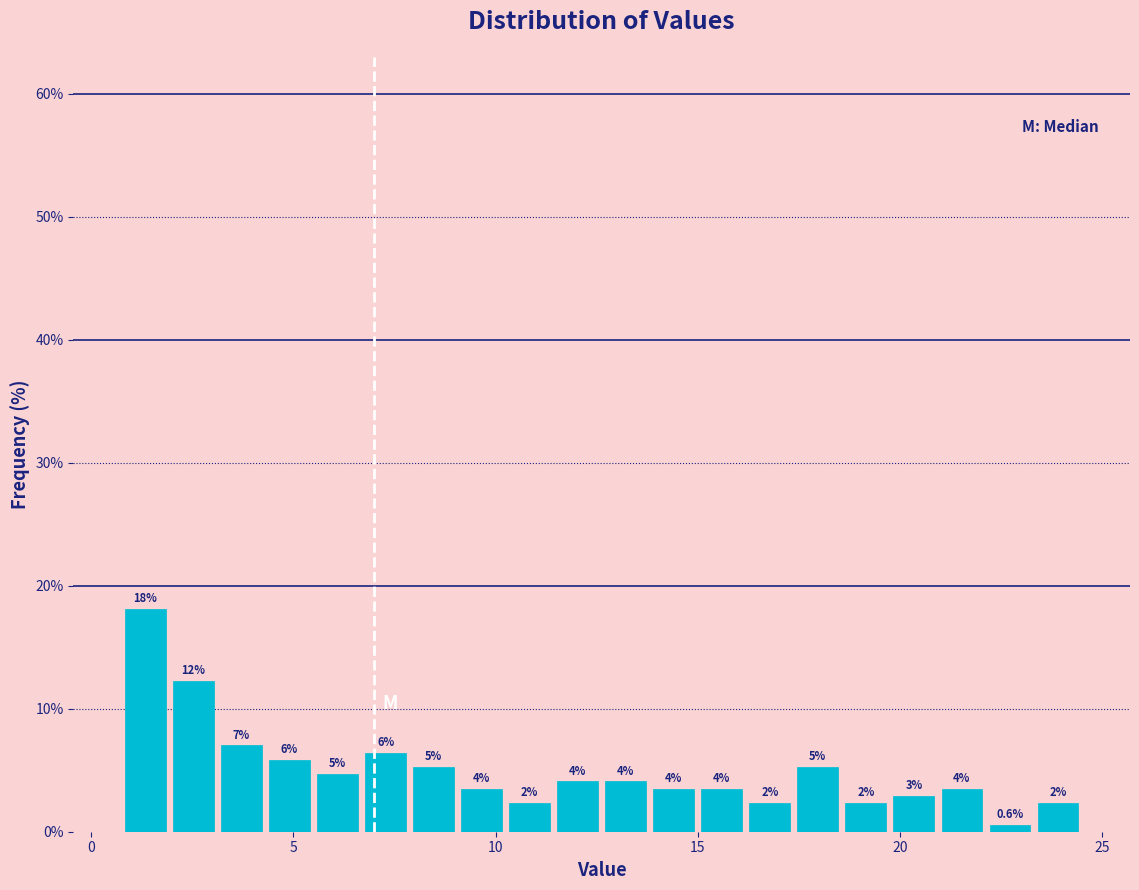

Around what value on the x-axis is the tallest bar? Give the approximate position of its centre, as read against the axis.

1.5